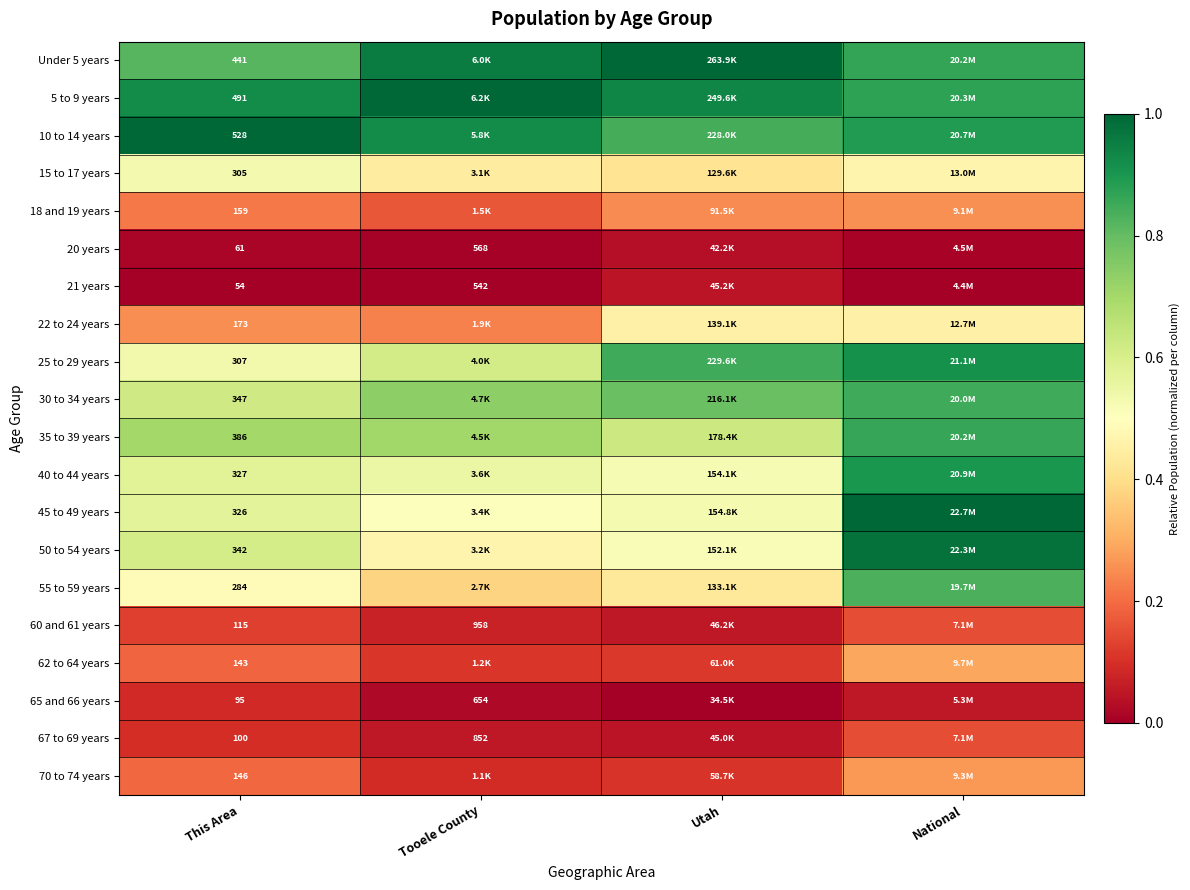

Is the value of 20 years at This Area greater than the value of 30 to 34 years at This Area?

No